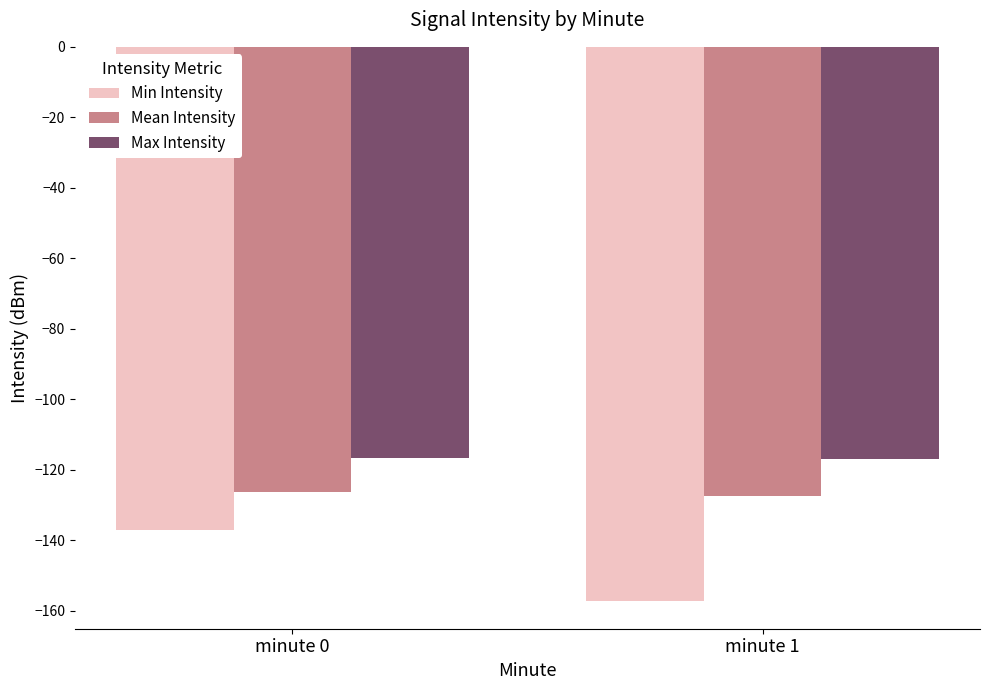

List the series in order of their peak value, highest first.

Max Intensity, Mean Intensity, Min Intensity